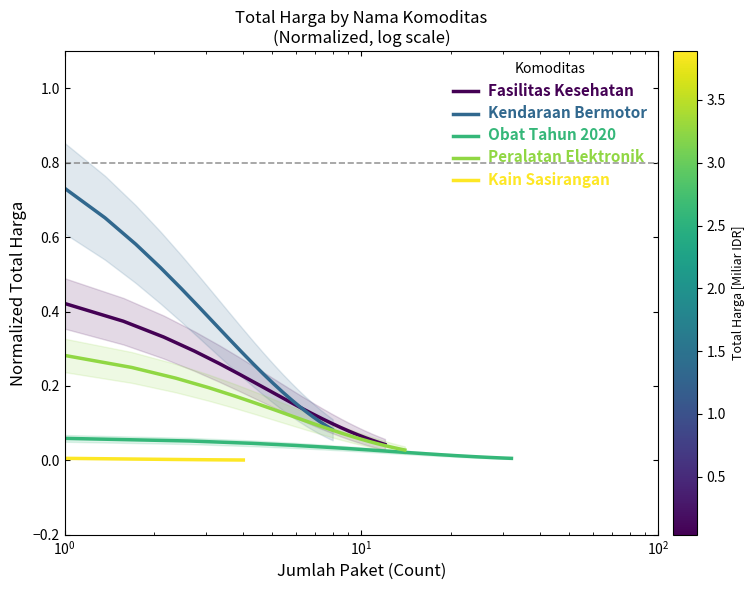

What are all the series names shown in the legend?

Fasilitas Kesehatan, Kendaraan Bermotor, Obat Tahun 2020, Peralatan Elektronik, Kain Sasirangan